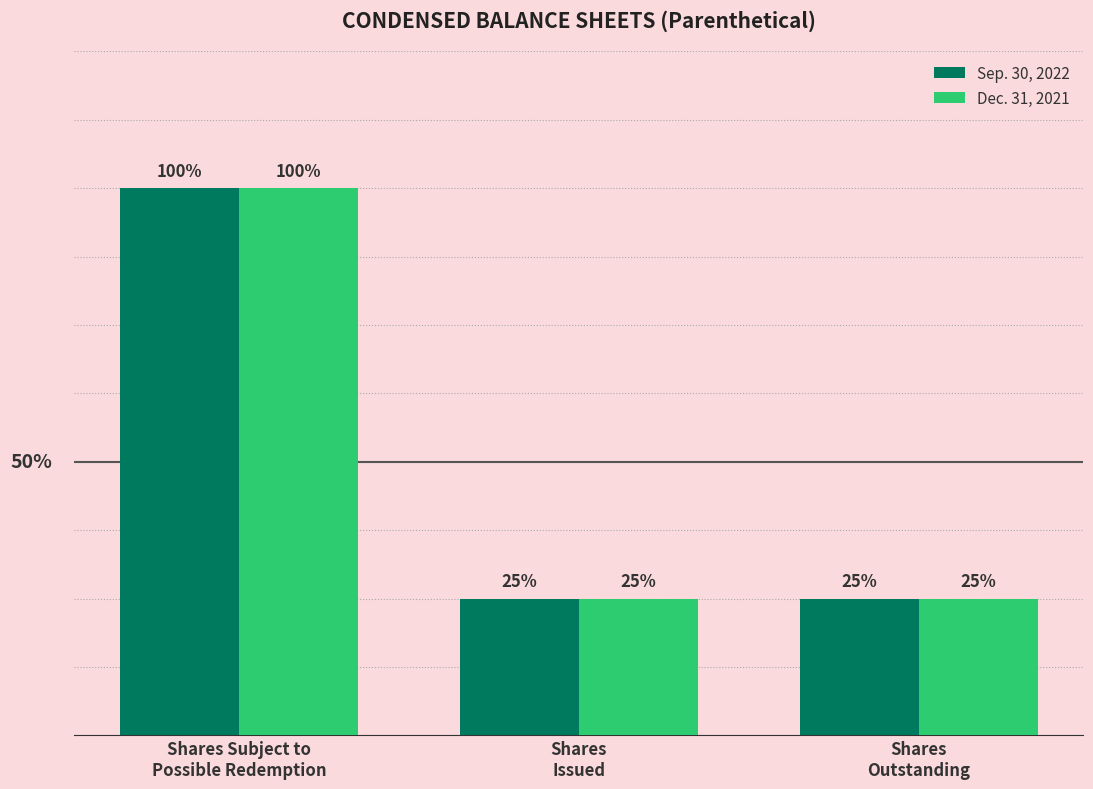

What is the sum of the Sep. 30, 2022 values at Shares
Outstanding and Shares
Issued?

10000000